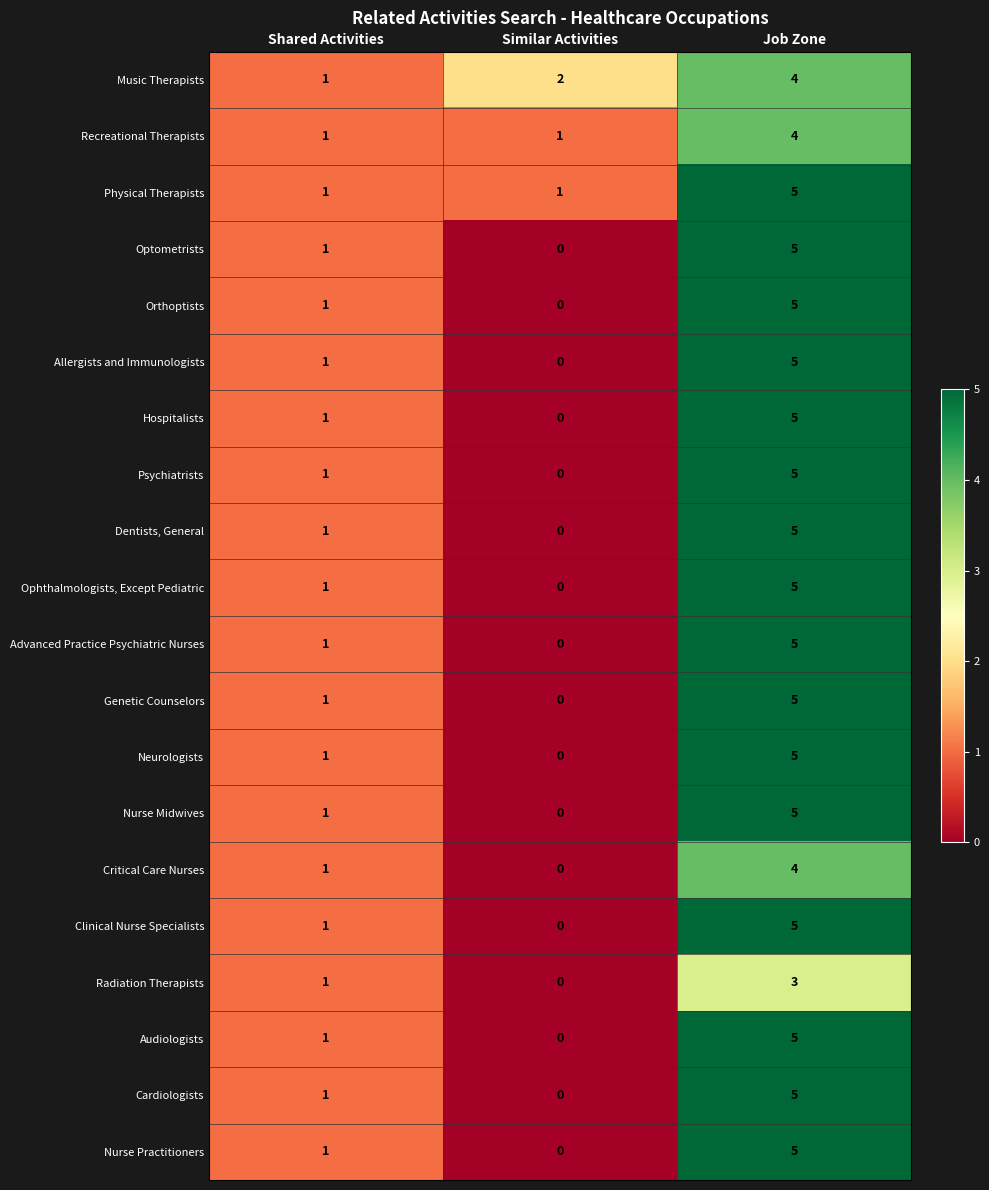

Is it true that Ophthalmologists, Except Pediatric equals 5 at Job Zone?

True